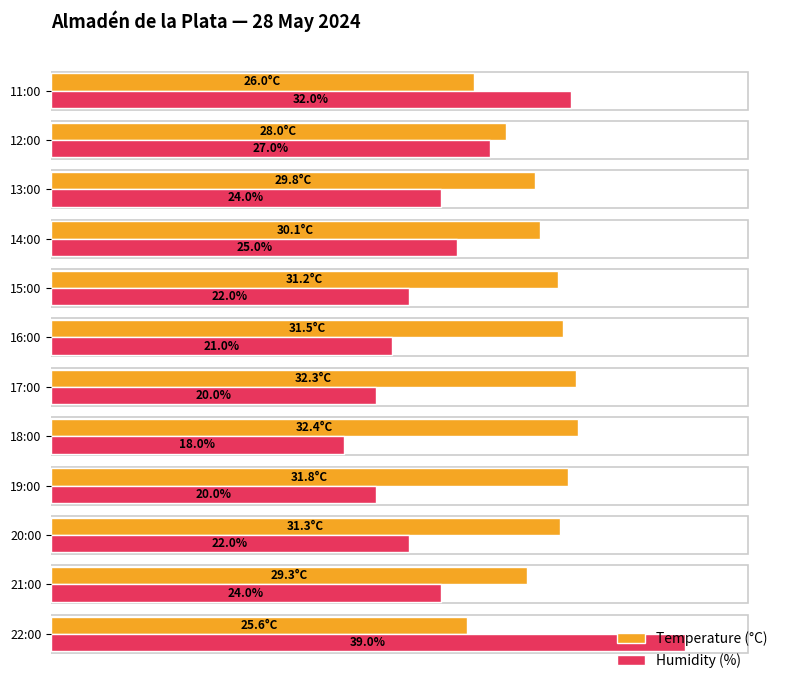

List the series in order of their overall mean, highest first.

Temperature (°C), Humidity (%)